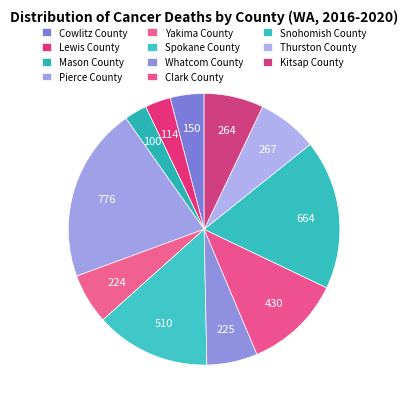

True or false: Snohomish County accounts for 8% of the total.

False